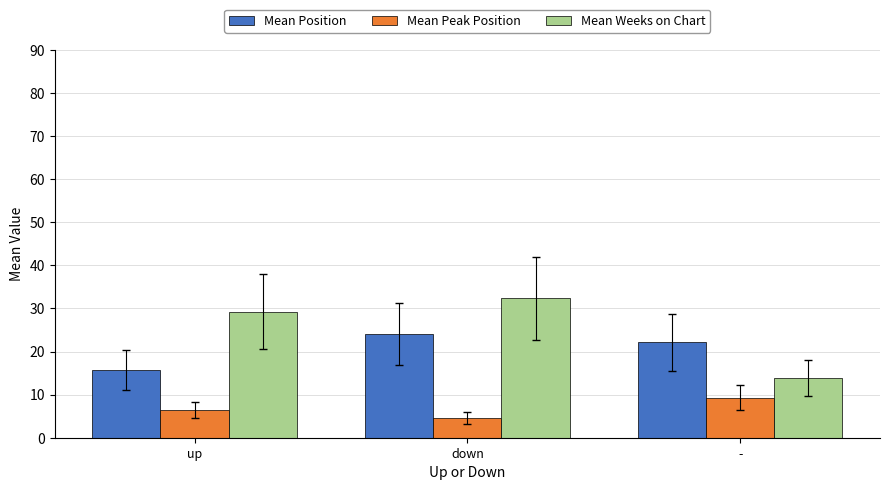

What is the value of the Mean Peak Position bar at the 3rd from the left?

9.3